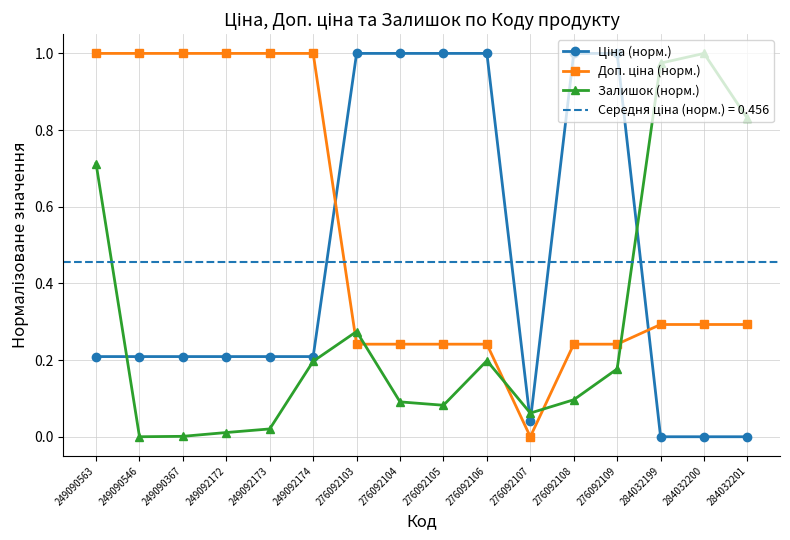

Between 276092105 and 276092108, which series saw the biggest shift?

Залишок (норм.)